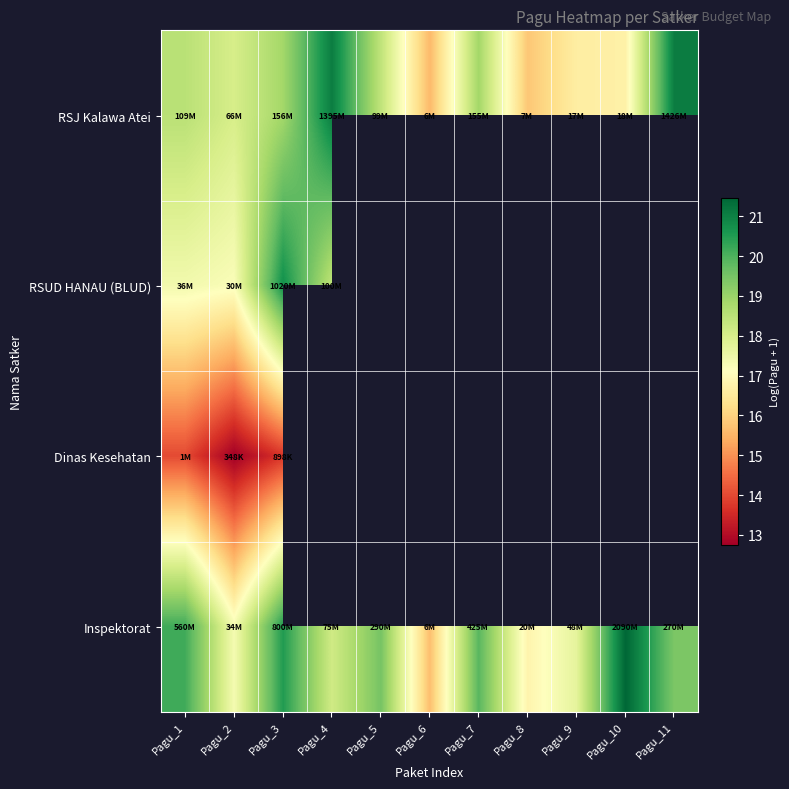

Between Pagu_10 and Pagu_11, which series saw the biggest shift?

RSJ Kalawa Atei